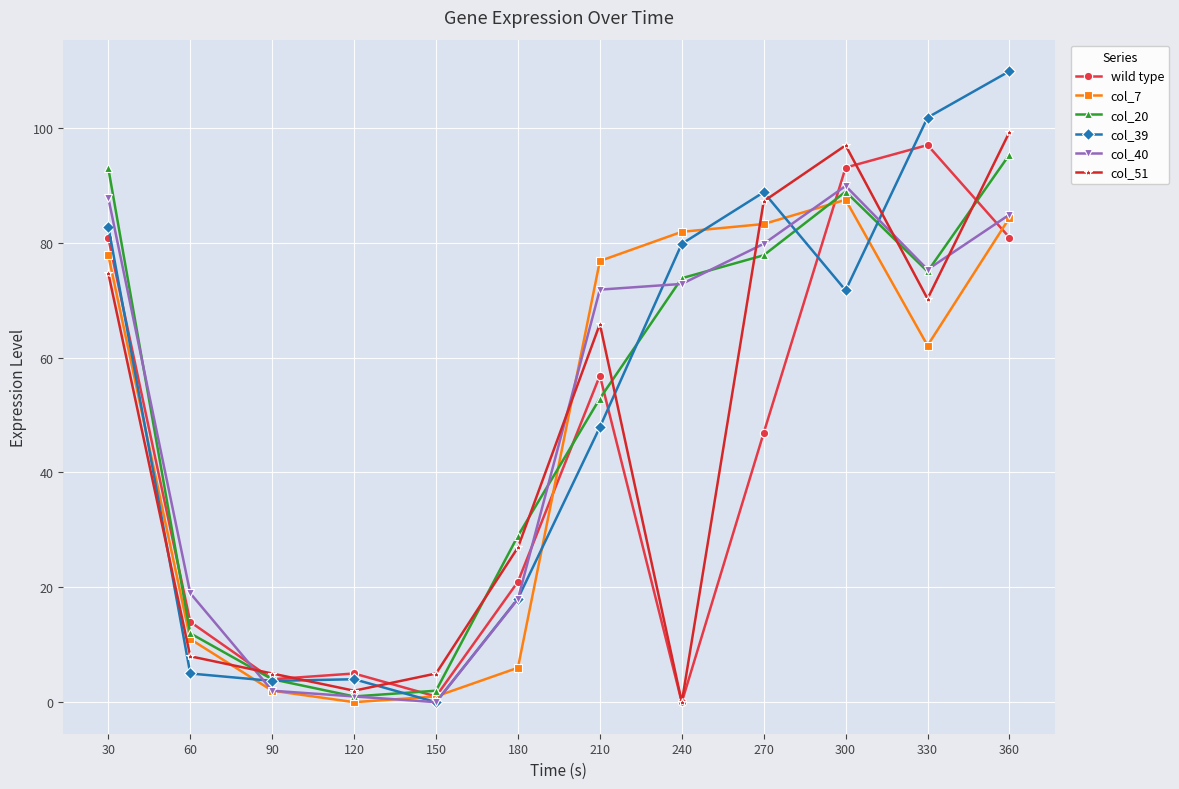

In col_20, how many points are higher than both neighbors (excluding endpoints)?

1